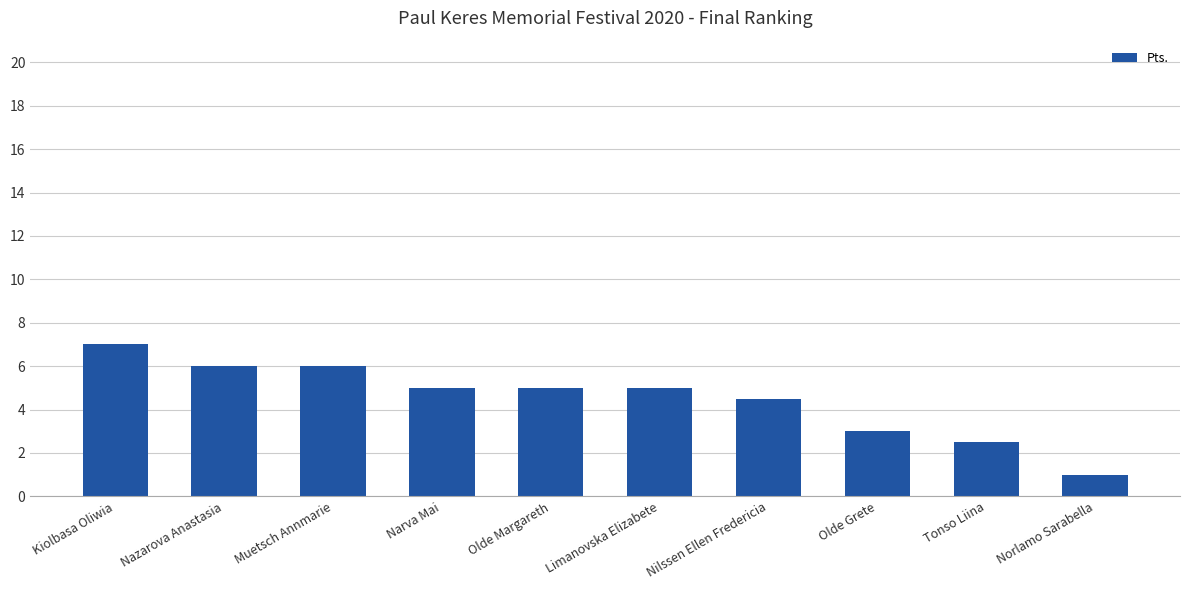

Which label corresponds to the largest value in the chart?

Kiolbasa Oliwia